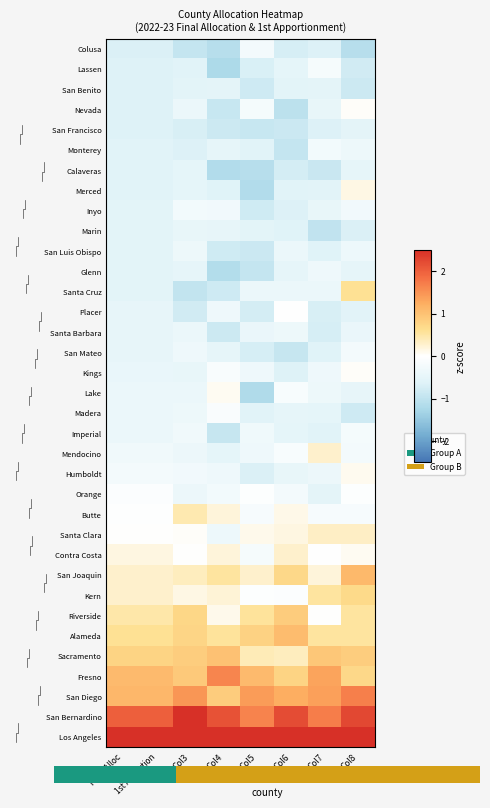

How many series are shown in this chart?

35